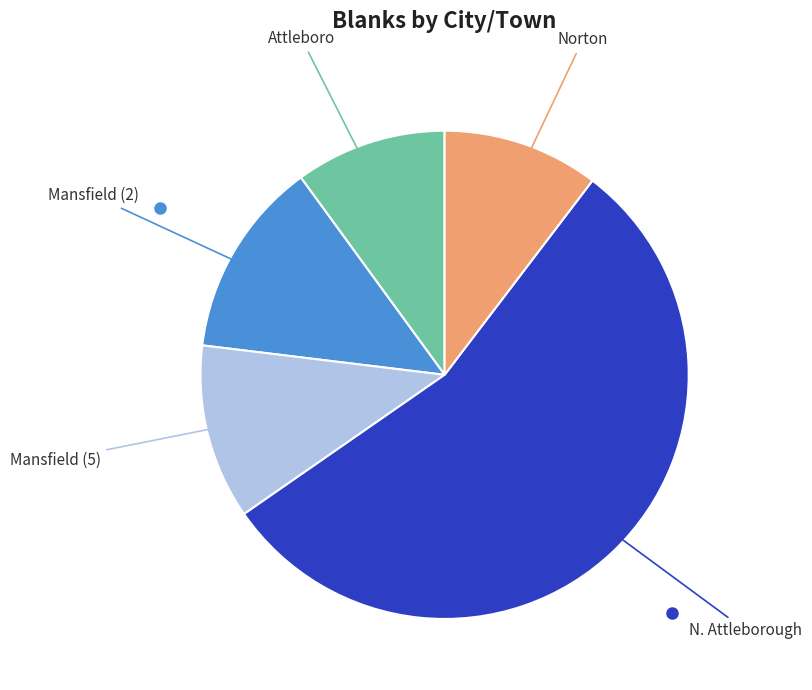

Does any single category account for the majority?

Yes